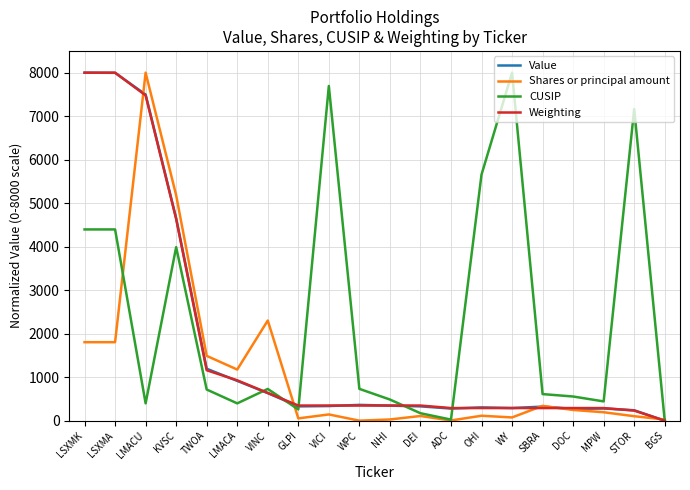

At which label is CUSIP closest to 4000?

KVSC